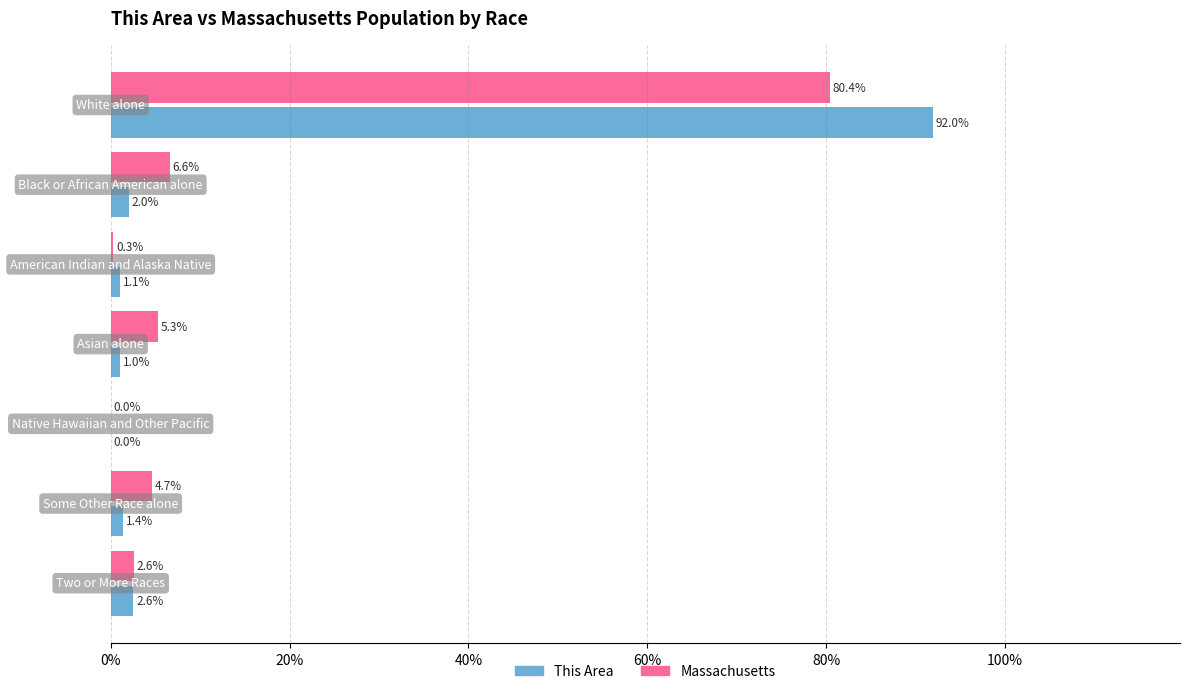

Count the number of categories in the chart.

7